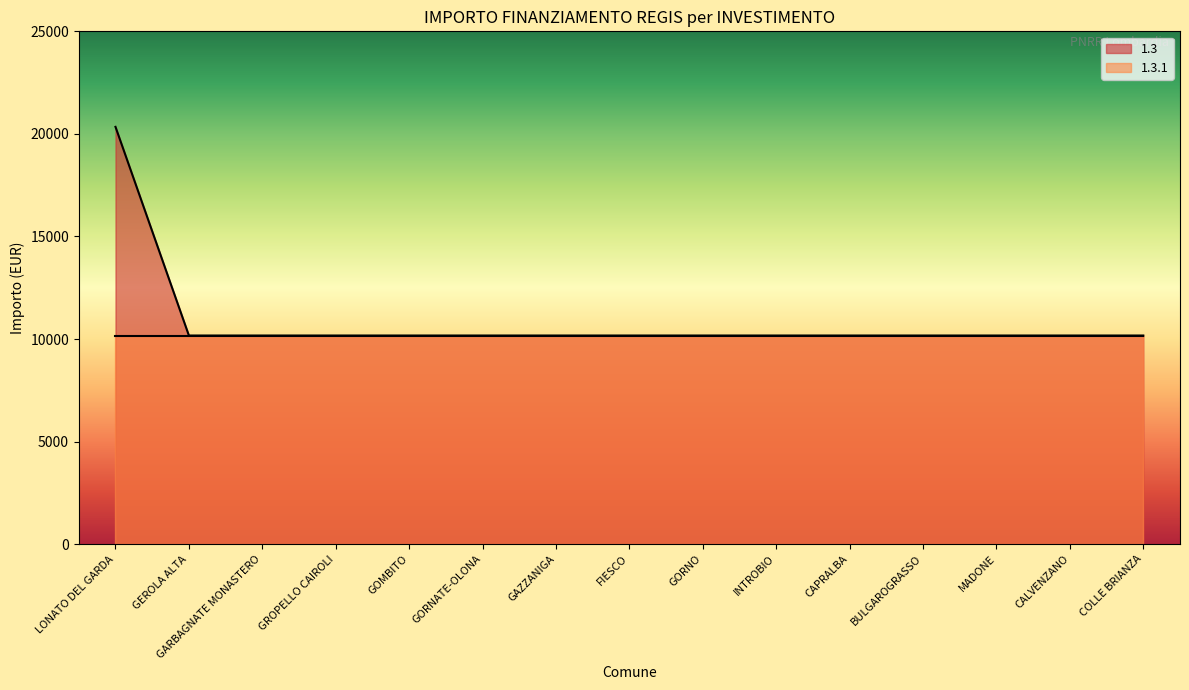

What is the label of the 11th point from the left?

CAPRALBA